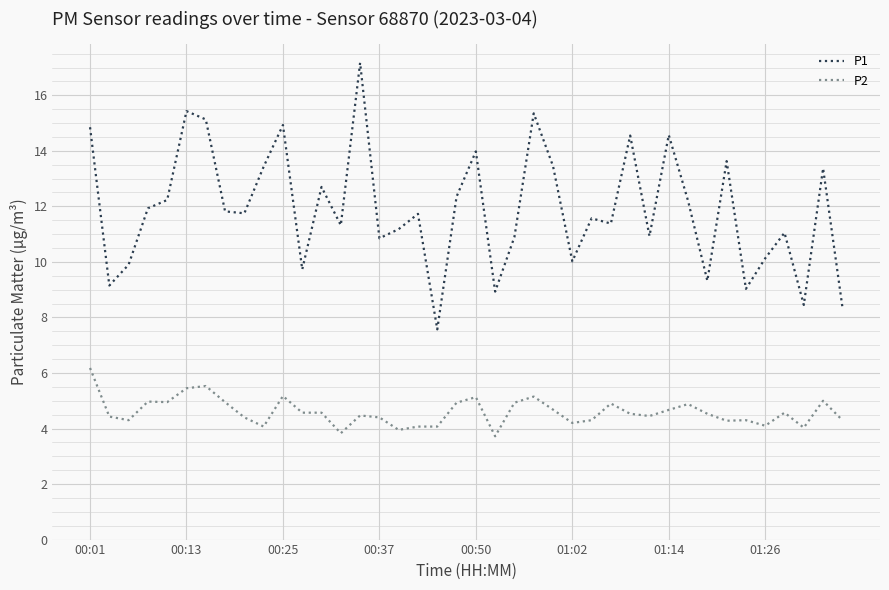

True or false: P1 has more than 1 interior local peaks.

True